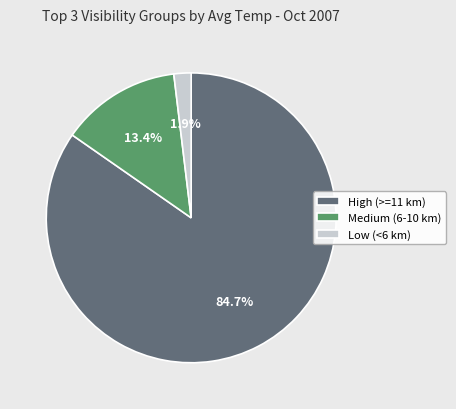

Rank the categories by value from lowest to highest.

Low (<6 km), Medium (6-10 km), High (>=11 km)